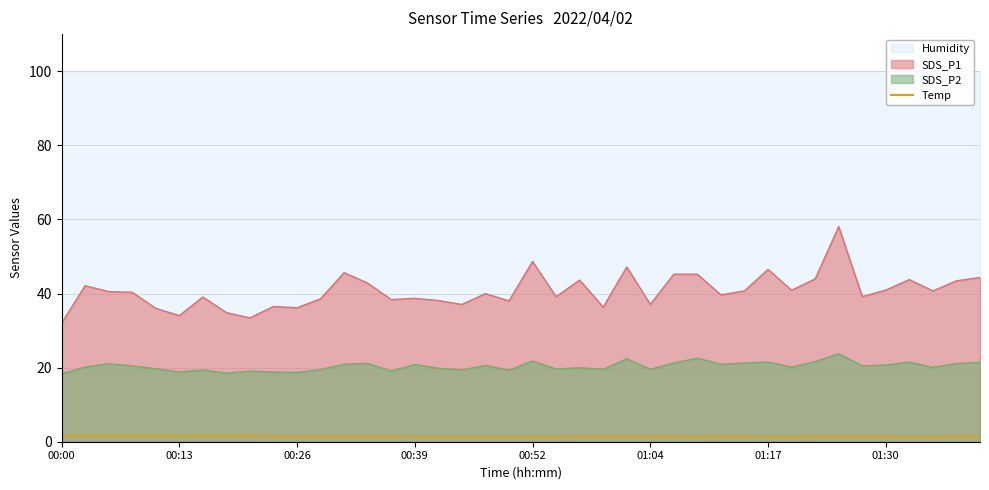

Is it true that SDS_P1 equals 48.6 at 00:52?

True